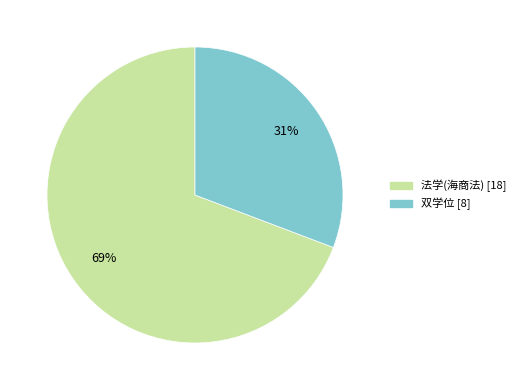

Between 双学位 and 法学(海商法), which is larger?

法学(海商法)